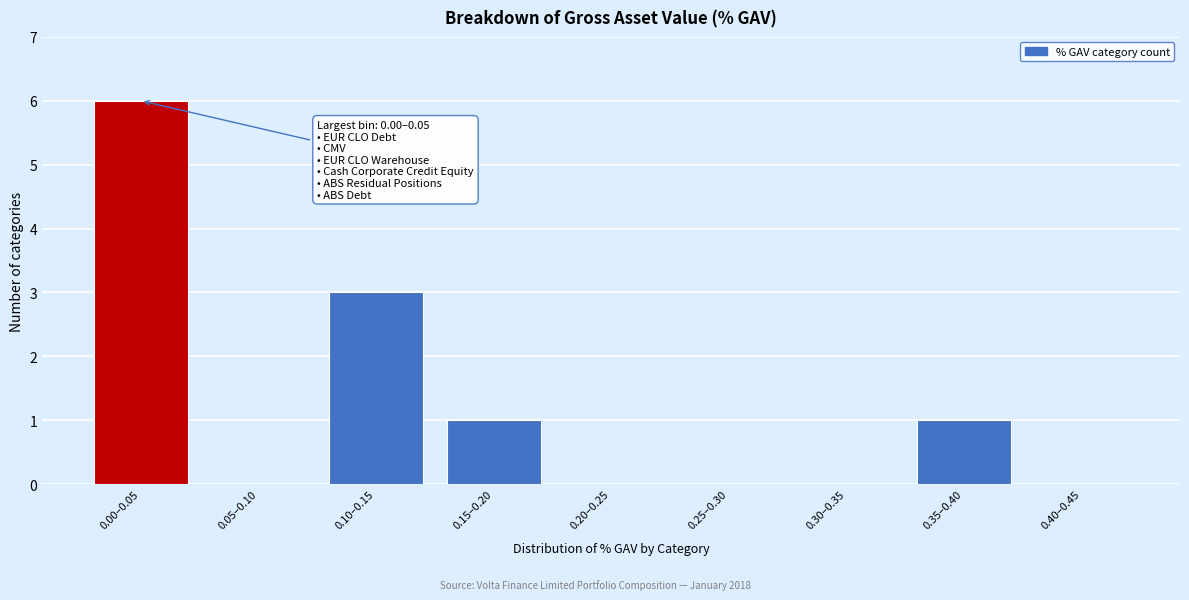

Reading left to right, transcribe all the data shown in this chart.

0.00–0.05=6	0.05–0.10=0	0.10–0.15=3	0.15–0.20=1	0.20–0.25=0	0.25–0.30=0	0.30–0.35=0	0.35–0.40=1	0.40–0.45=0